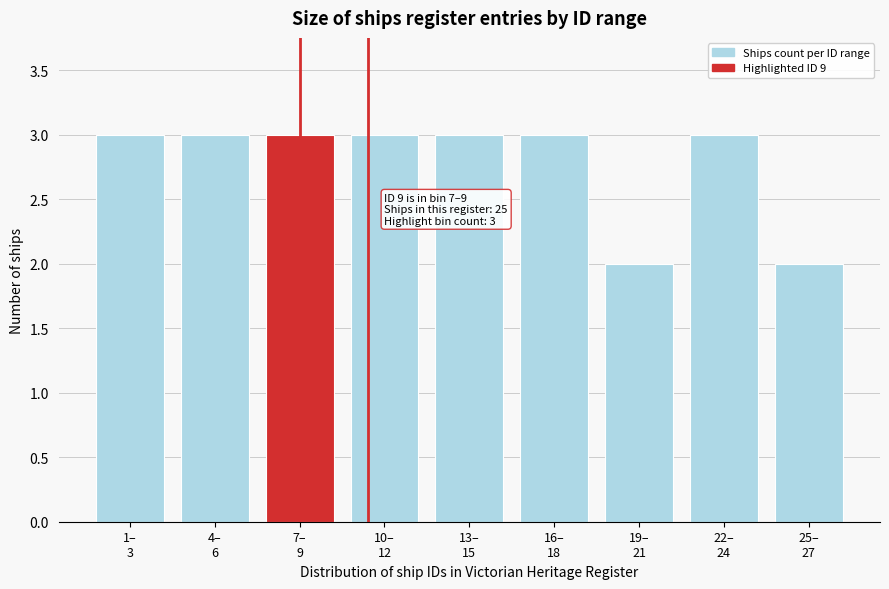

Reading left to right, extract all data points from this chart.

3	3	3	3	3	3	2	3	2